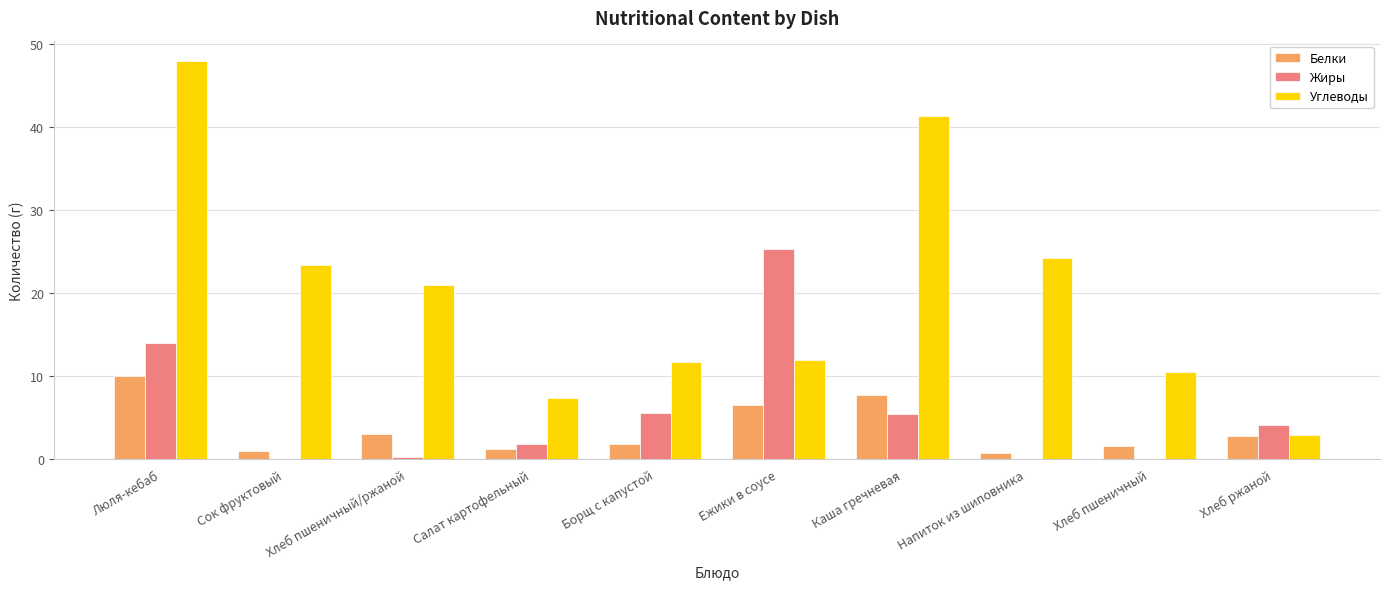

Is the value of Белки at Салат картофельный greater than the value of Углеводы at Каша гречневая?

No